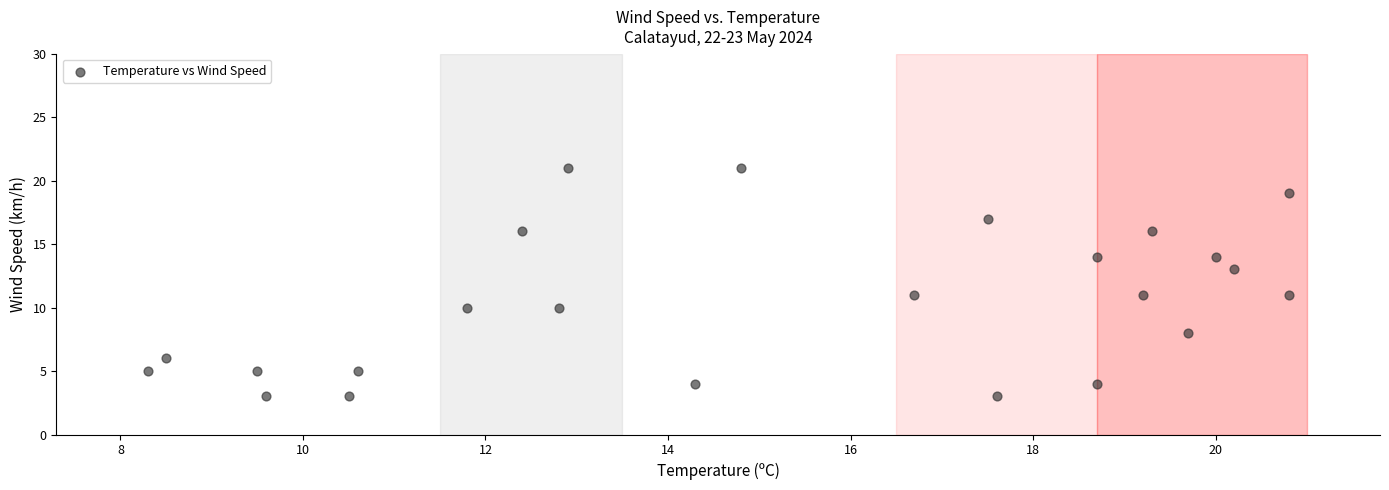

What is the range of Y values (max minus min)?

18